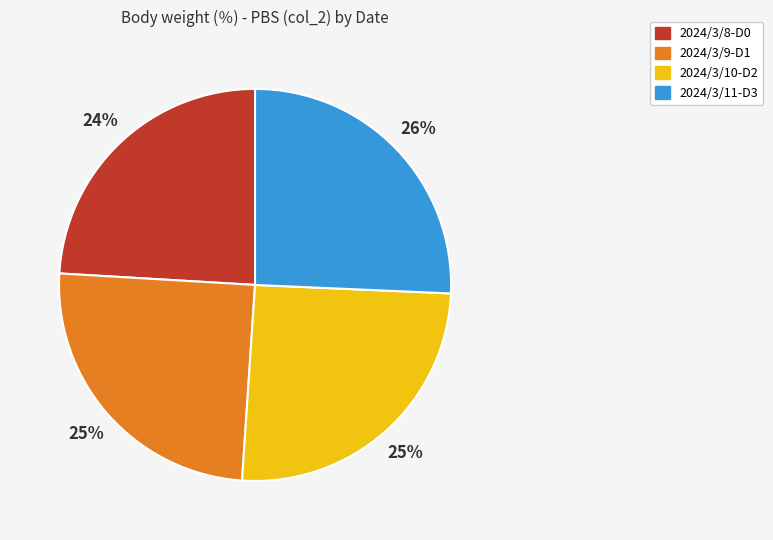

Do 2024/3/8-D0 and 2024/3/10-D2 together represent more than half of the pie?

No